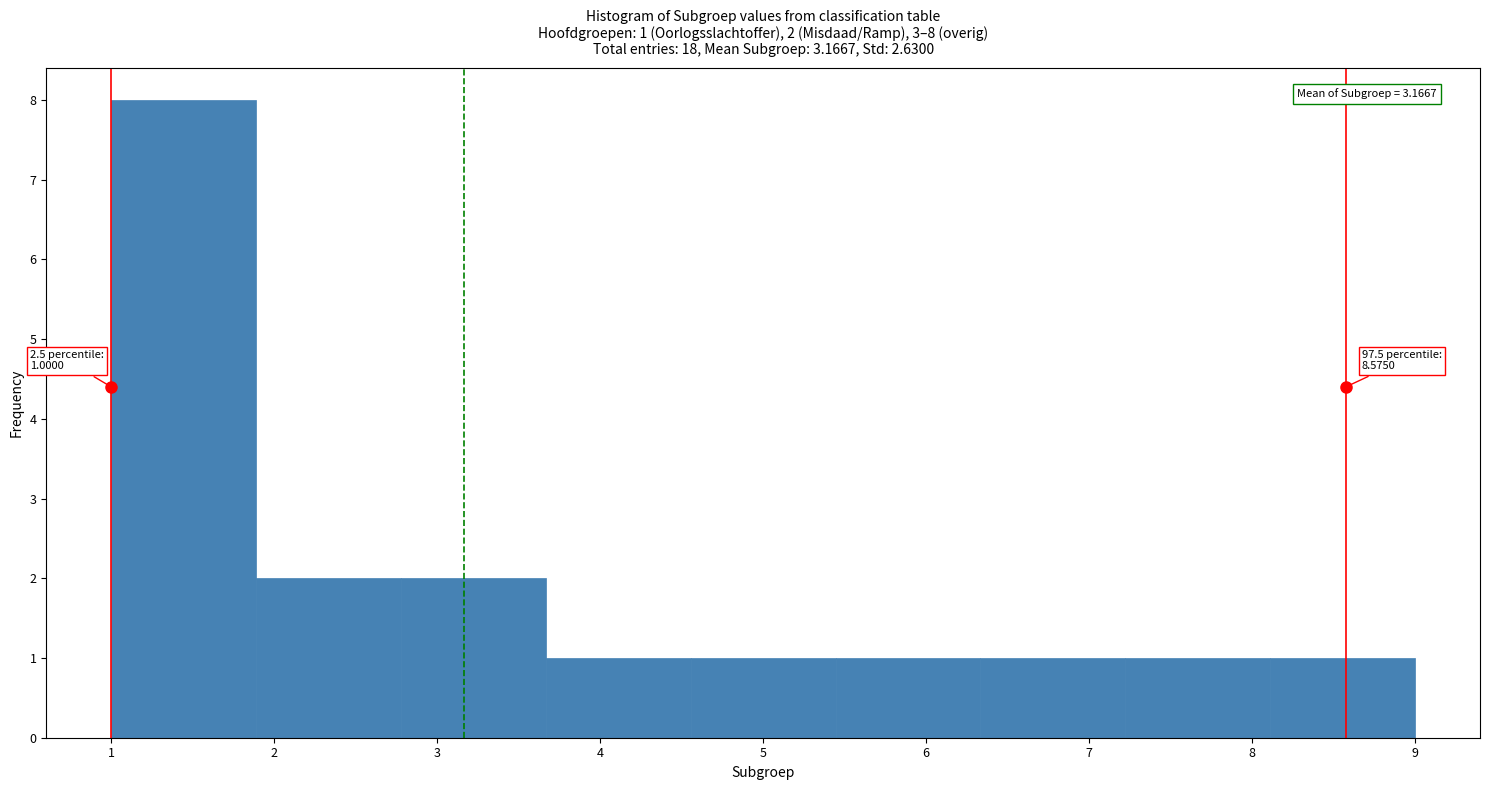

Over which range of the x-axis is the bar tallest?

1.0 to 1.9